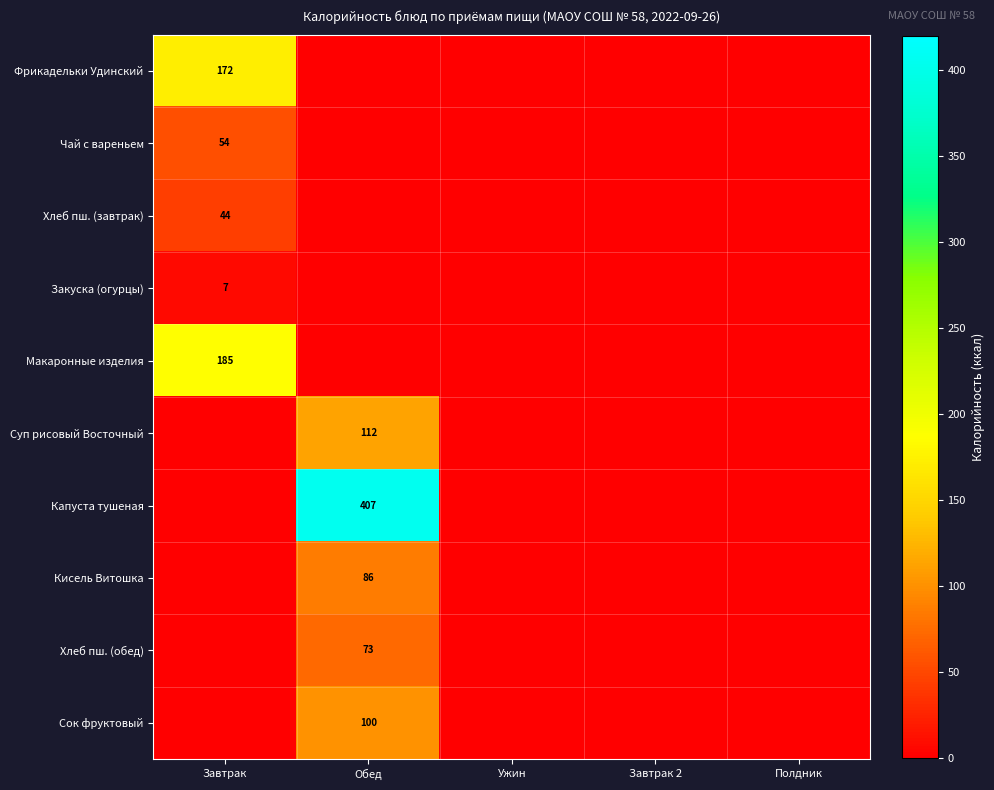

True or false: Суп рисовый Восточный has a value of 29 at Обед.

False